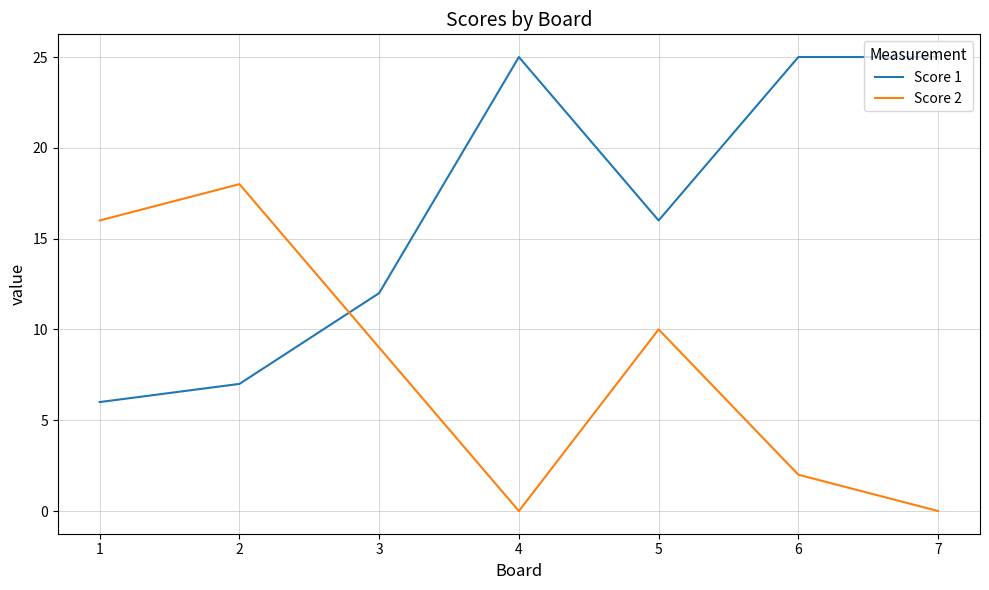

Is the value of Score 2 at 2 greater than the value of Score 1 at 2?

Yes